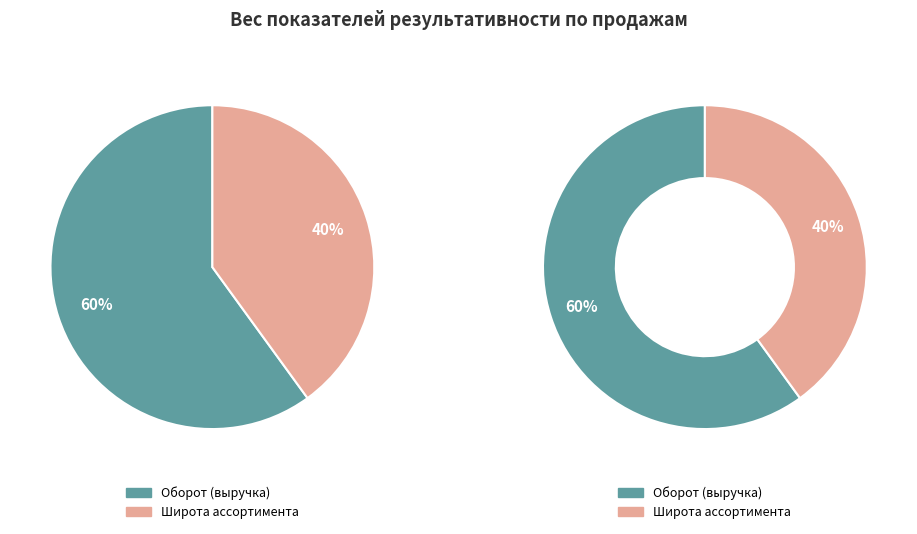

What is the smallest slice in the pie chart?

Широта ассортимента